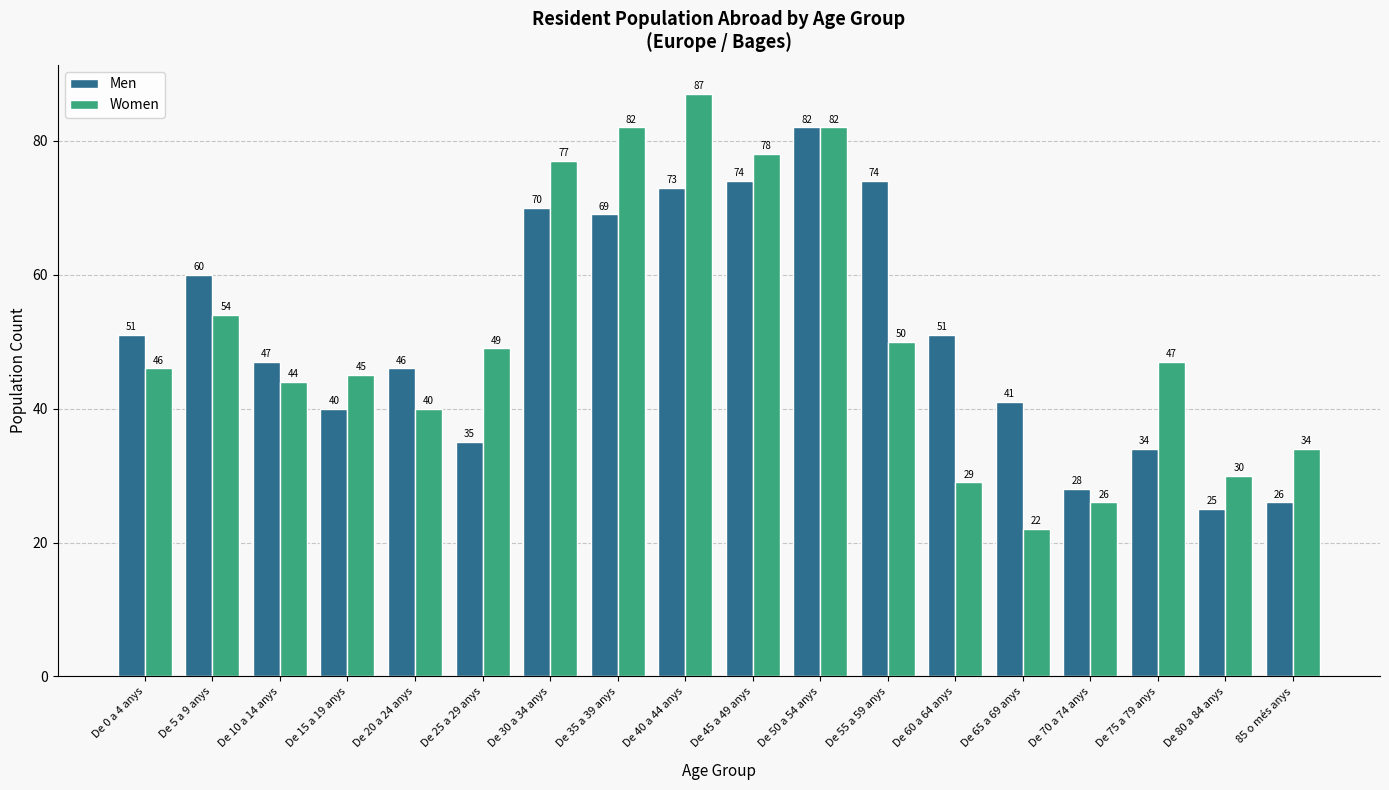

How many bars are there in each group?

2